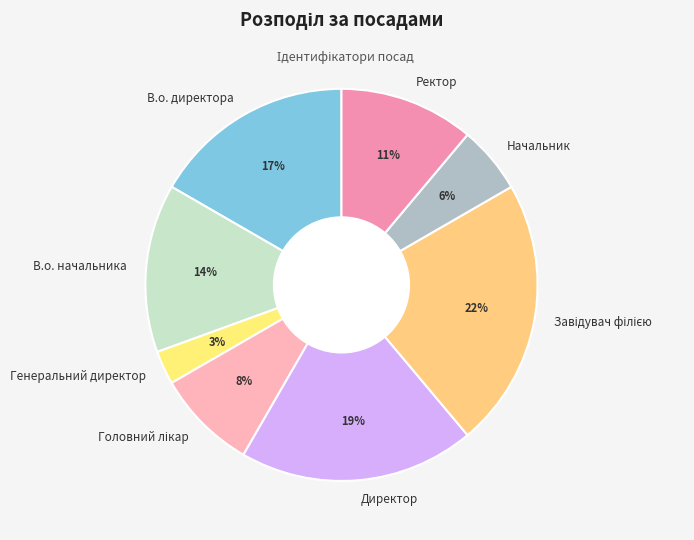

To the nearest percent, what is the difference between the largest and smallest slice percentages?

19%